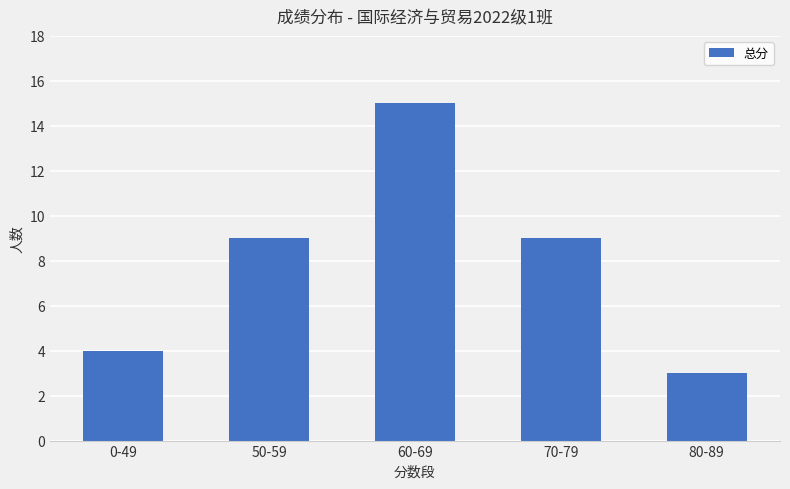

Count the number of categories in the chart.

5